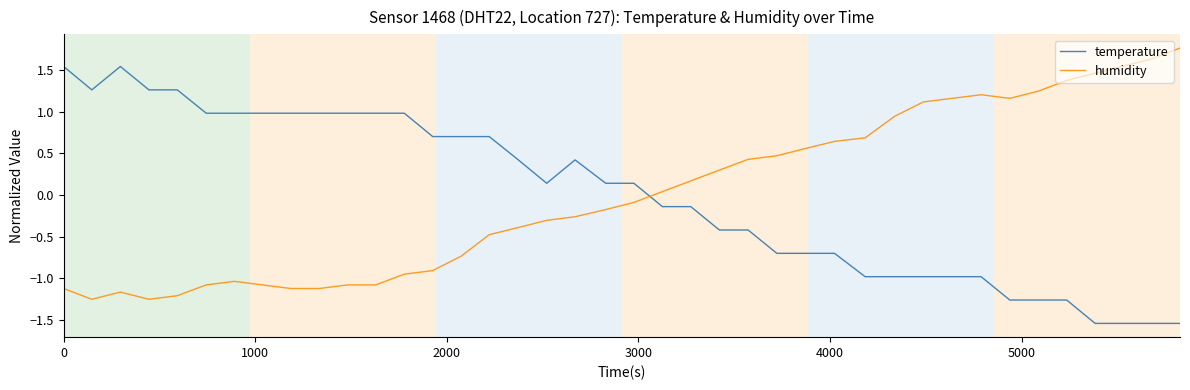

Is this an area chart (filled region under the line)?

No